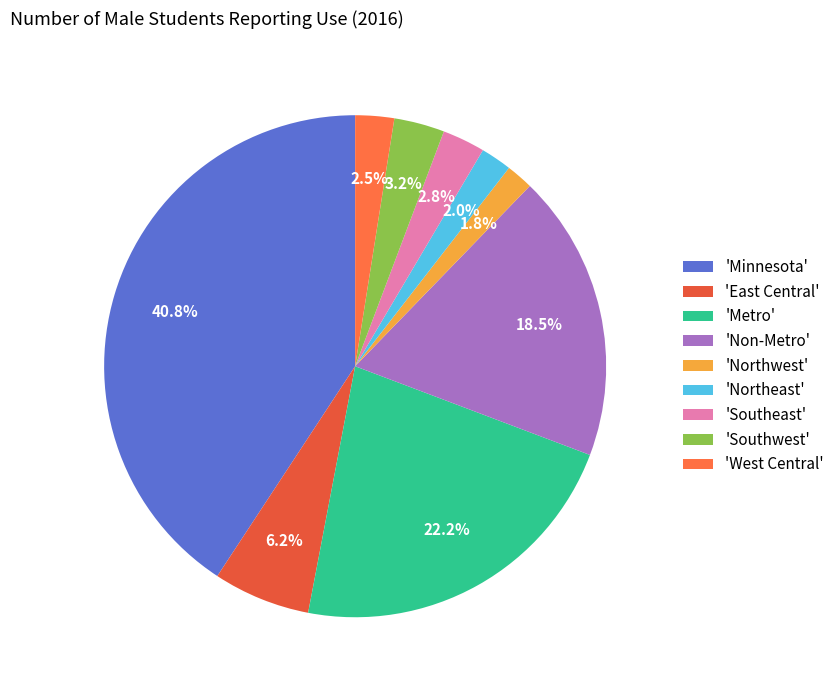

Count the number of slices in the pie.

9